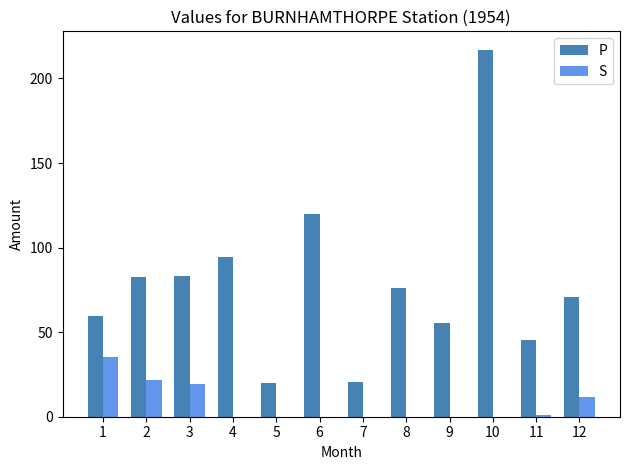

What is the difference between the S values at 3 and 2?

2.1